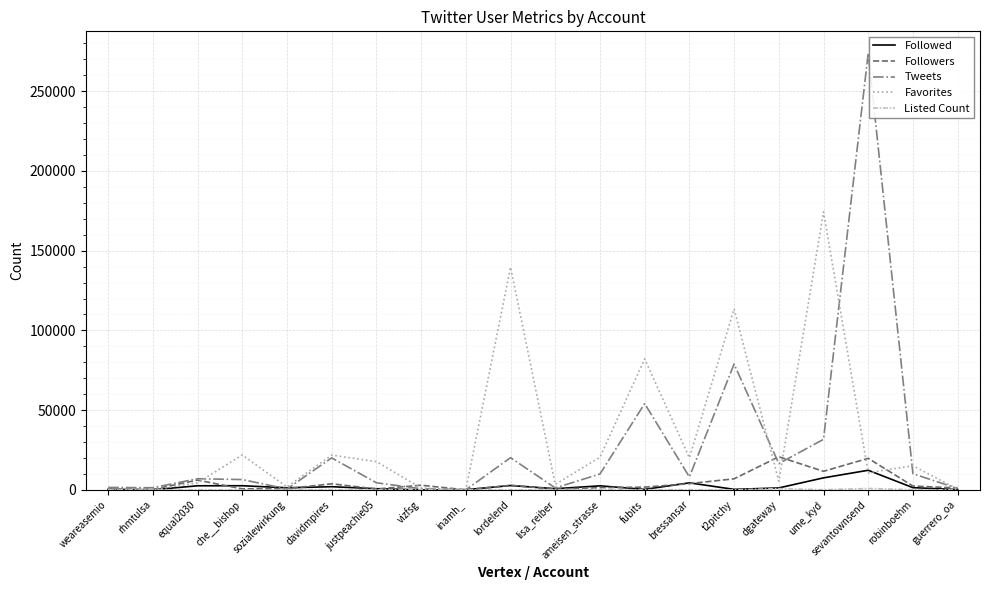

What is the difference between the maximum and second lowest values in the Favorites series?

174188